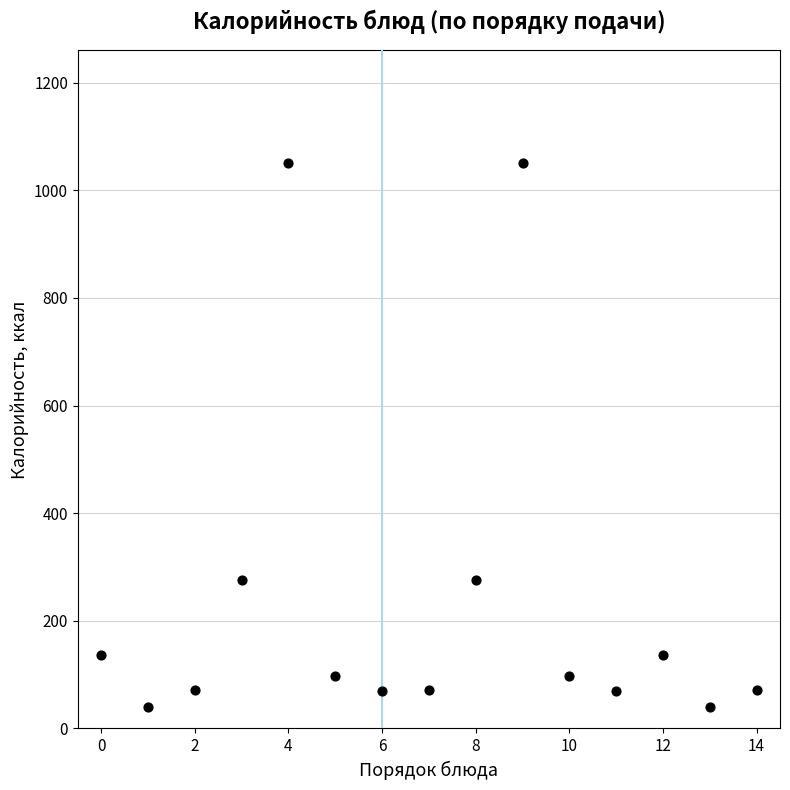

What is the range of Y values (max minus min)?

1010.0